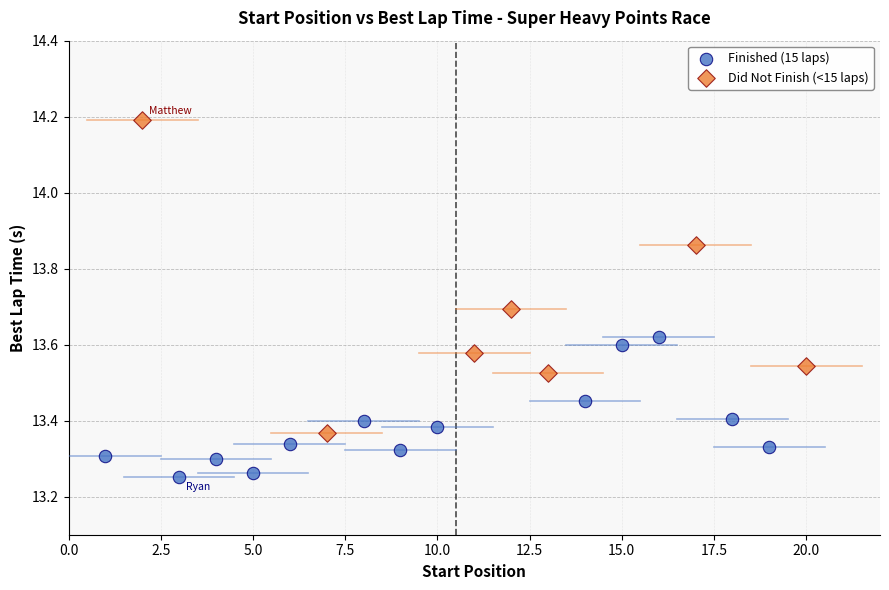

Which series has the widest spread of Y values?

Did Not Finish (<15 laps)